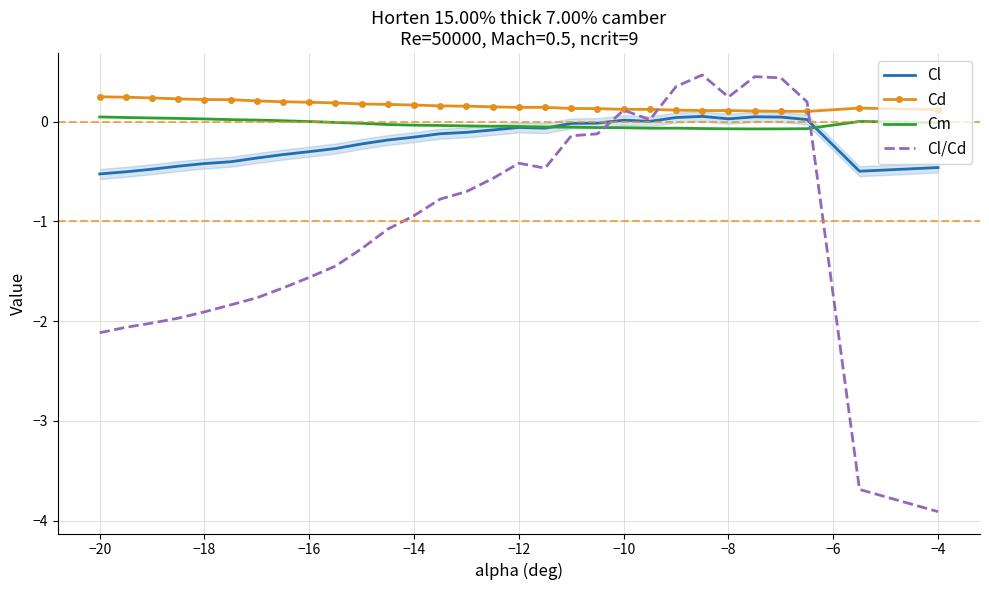

True or false: Cl and Cl/Cd cross at least once.

True